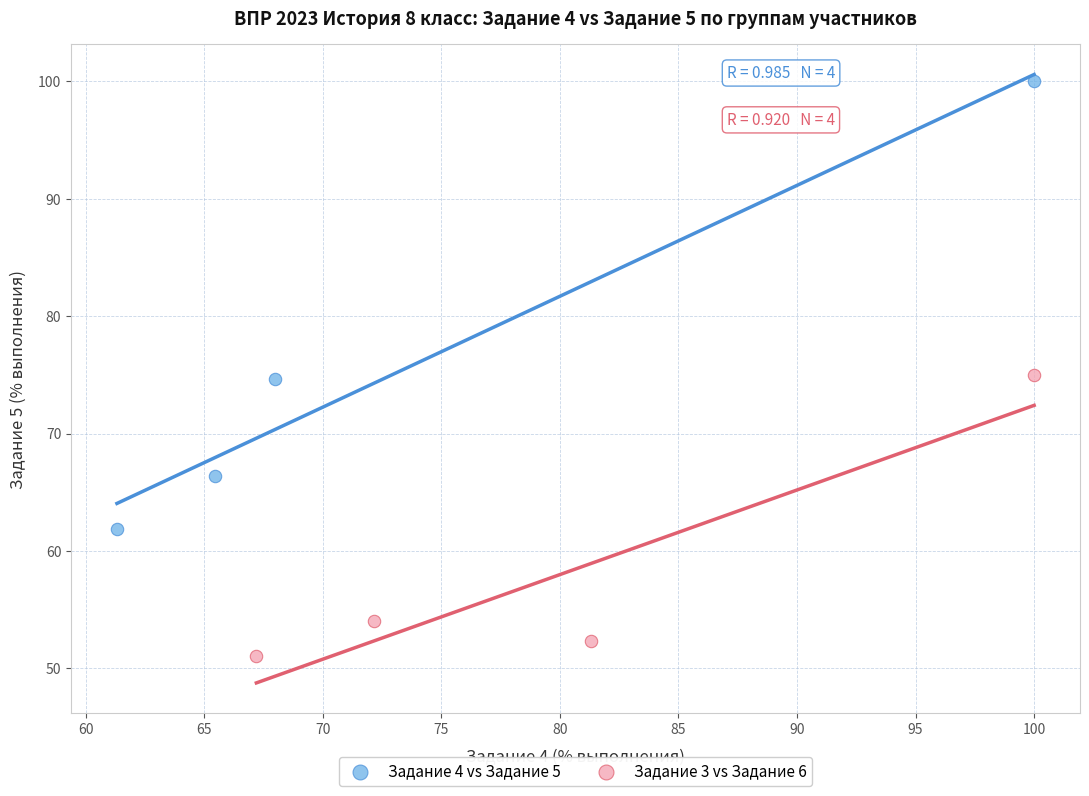

Which series has the largest Y range (max minus min)?

Задание 4 vs Задание 5